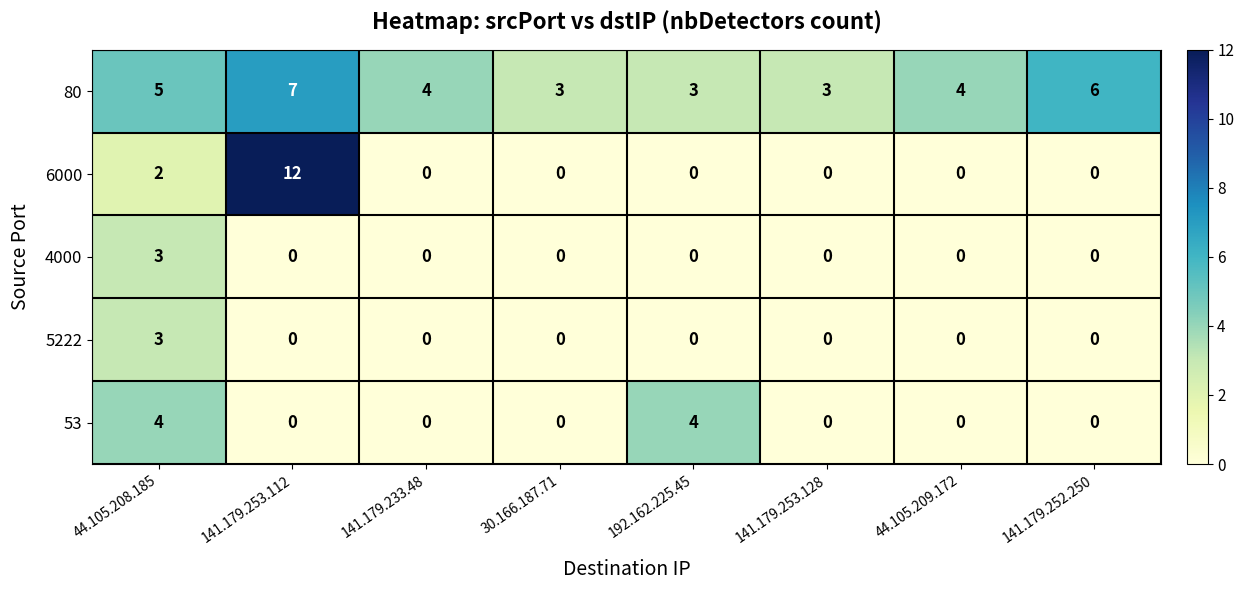

What is the greatest value displayed?

12